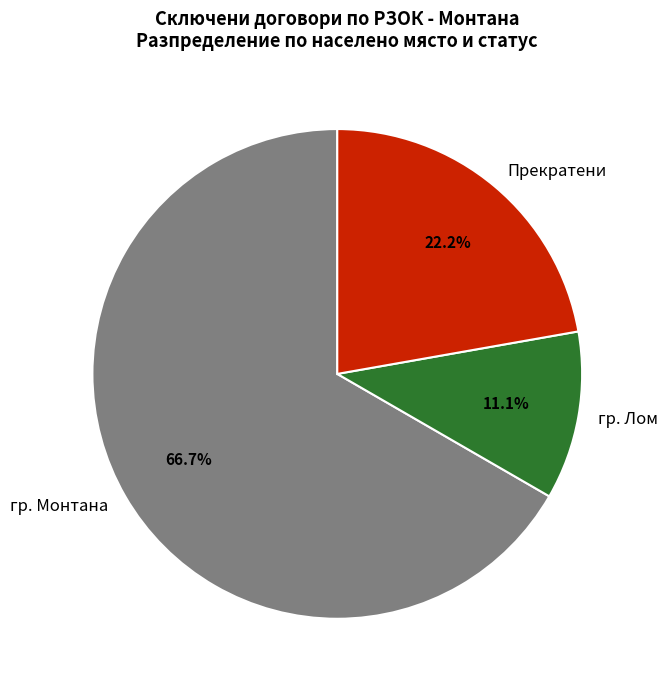

Does any single category account for the majority?

Yes